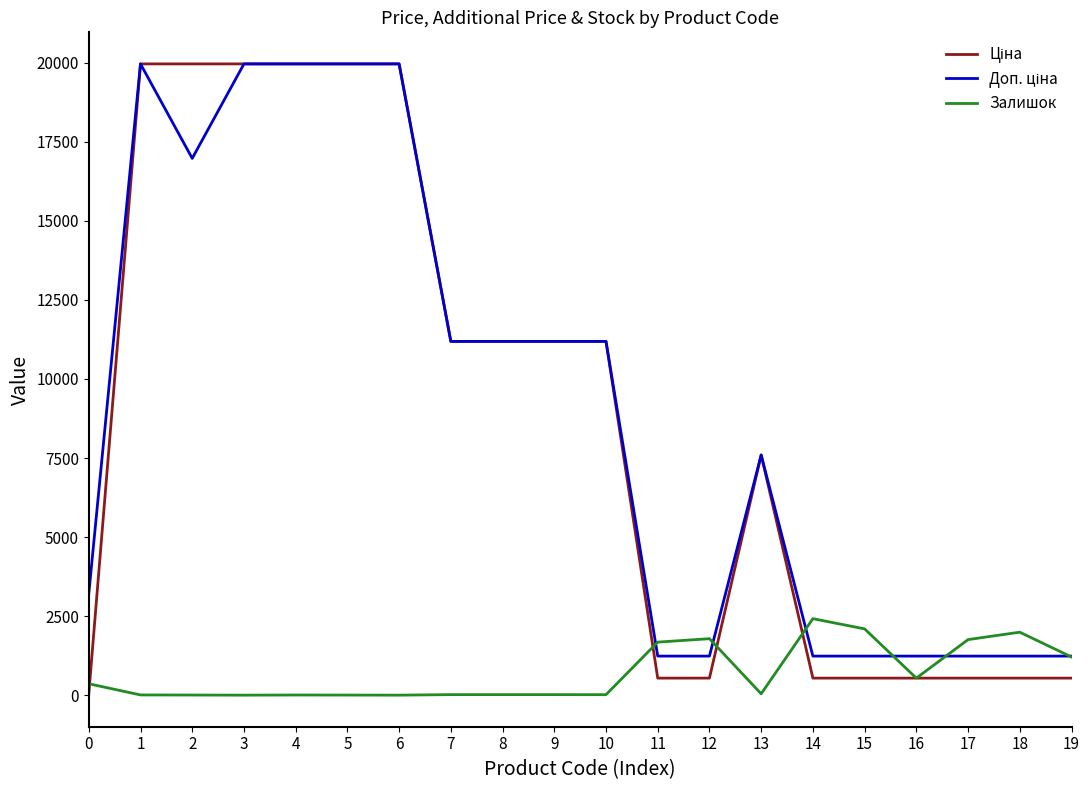

What is the maximum value shown in the chart?

19964.2